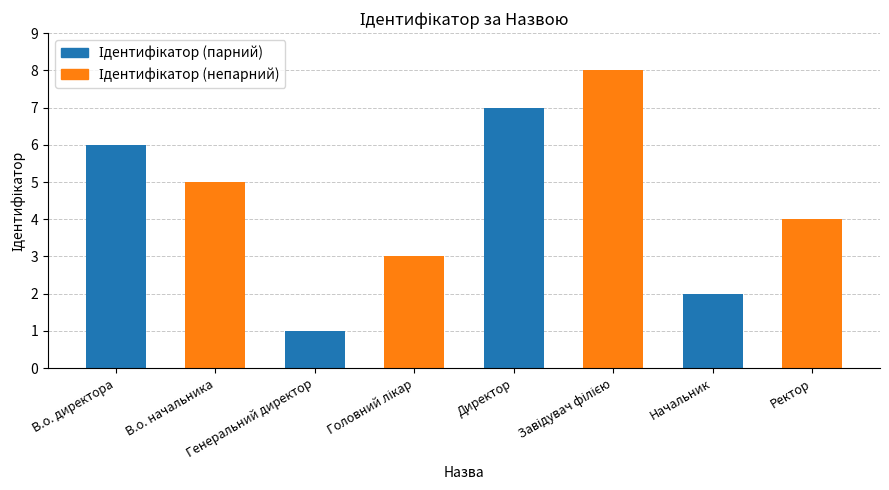

How many categories are shown in the chart?

8